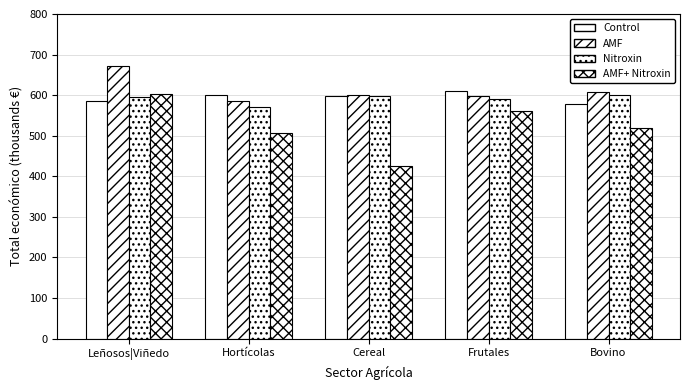

Is the value of Nitroxin at Cereal greater than the value of Control at Frutales?

No